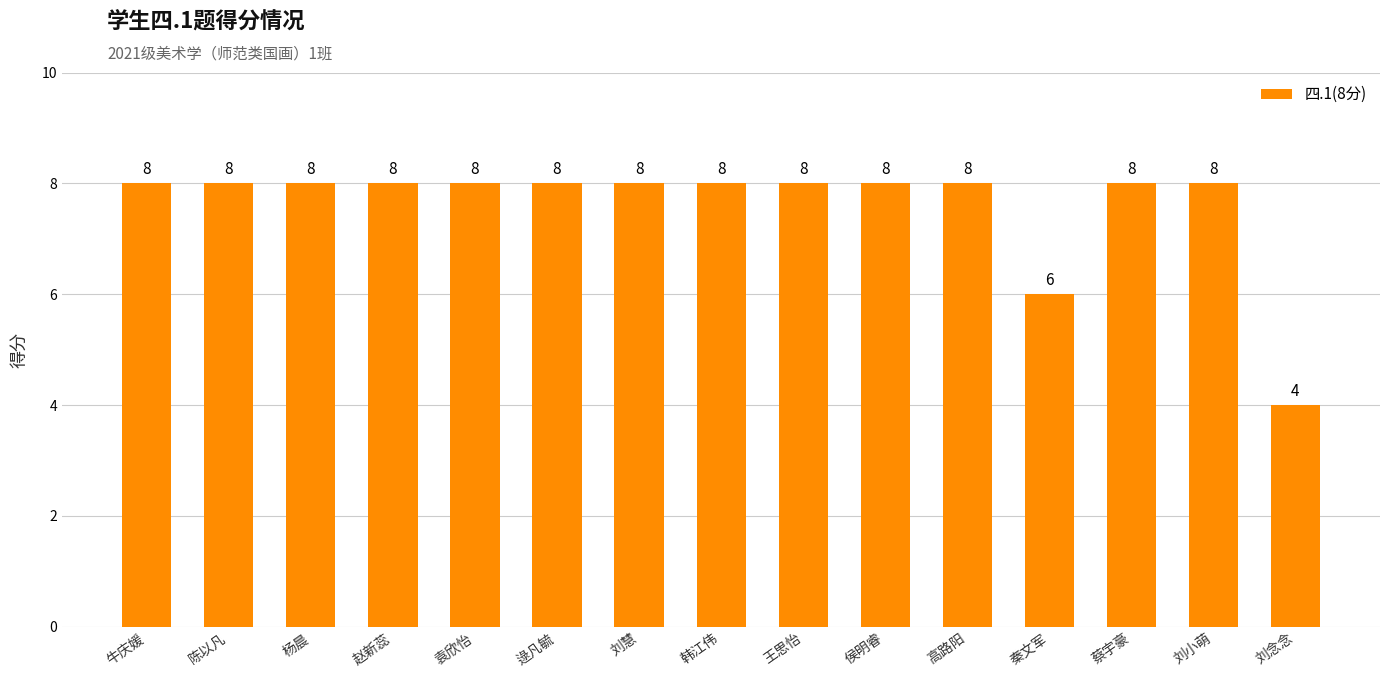

Approximately how many times larger is the value at 袁欣怡 compared to 秦文军?

1.3